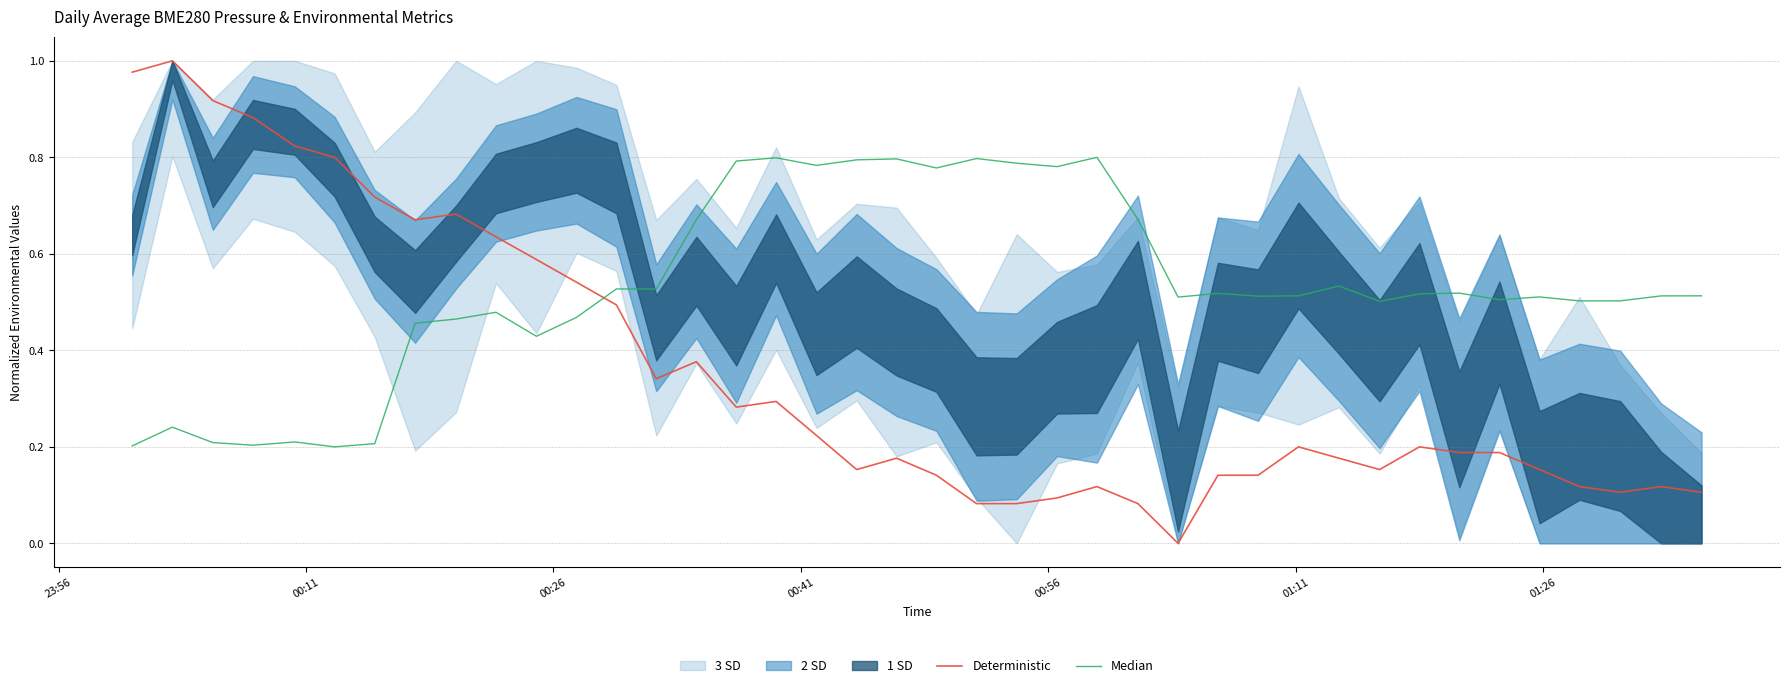

How many intersections are there between Deterministic and Median?

1